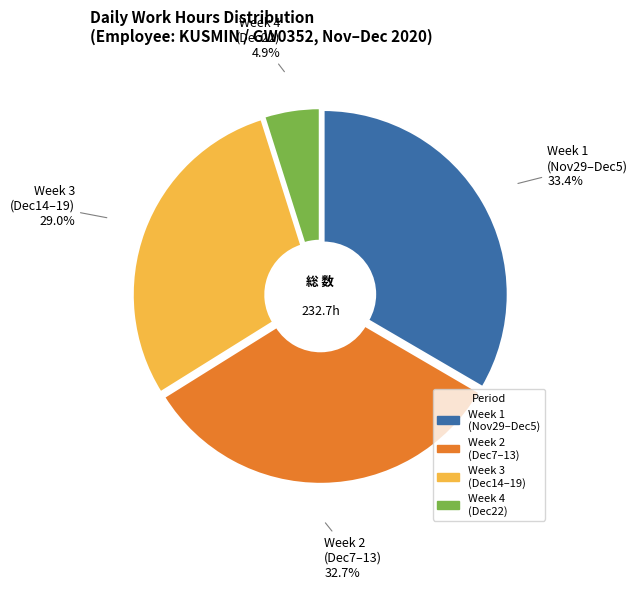

Is there any slice that represents more than half of the pie?

No